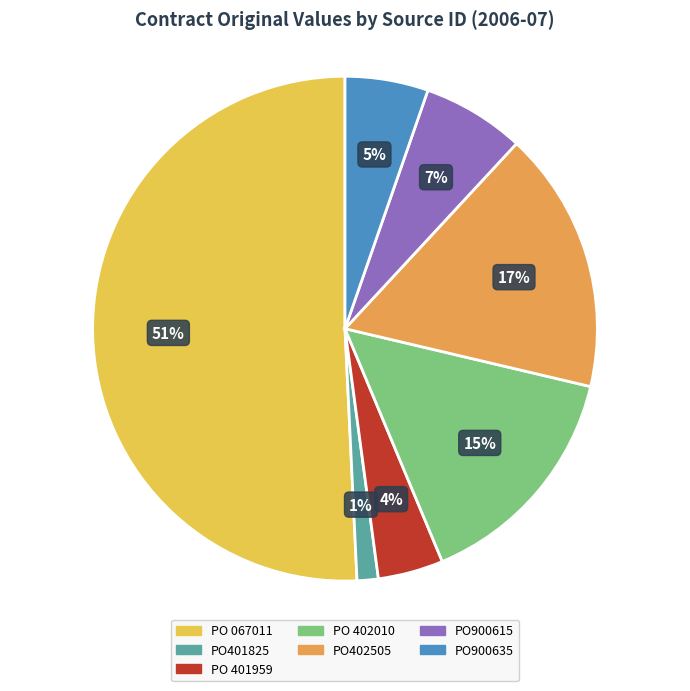

Is it true that PO402505 is 29% of the pie?

False